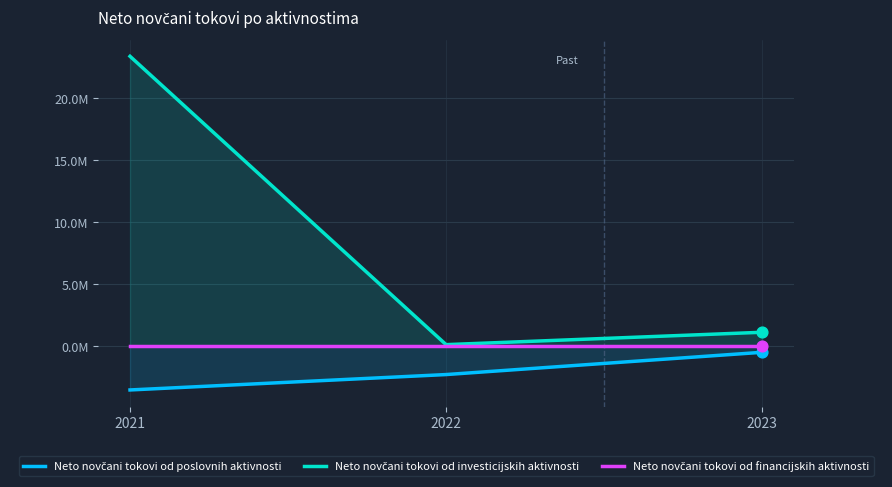

At how many categories does at least one series exceed 21710834?

1